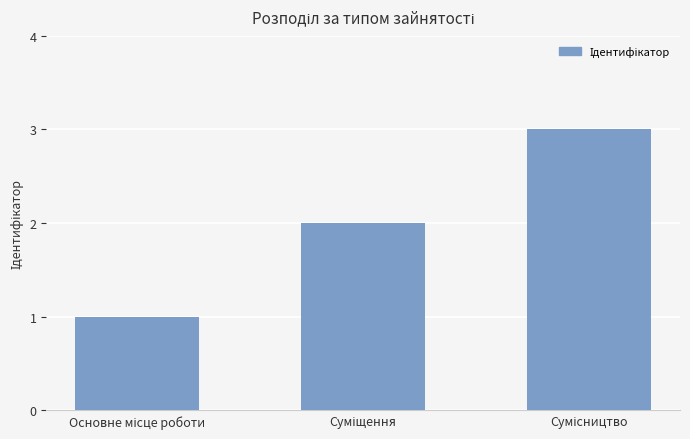

What is the maximum value shown in the chart?

3